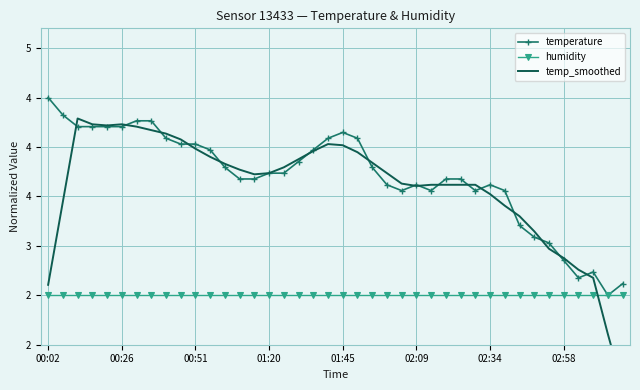

Which series has the largest total across all categories?

temperature